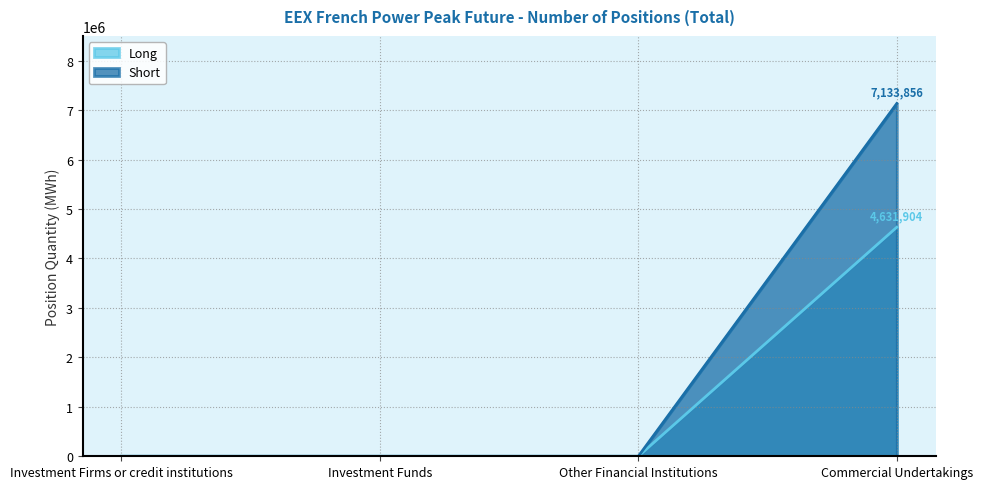

Between Other Financial Institutions and Commercial Undertakings, which series saw the biggest shift?

Short